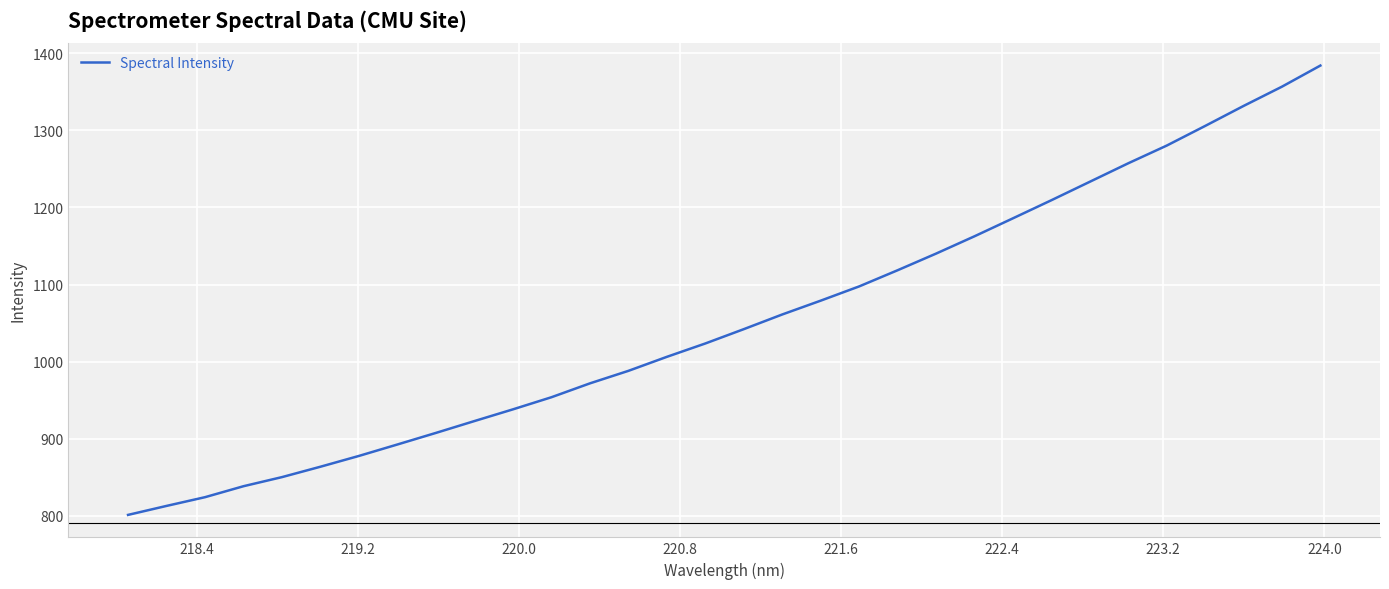

What is the difference between the maximum and minimum values?

583.1